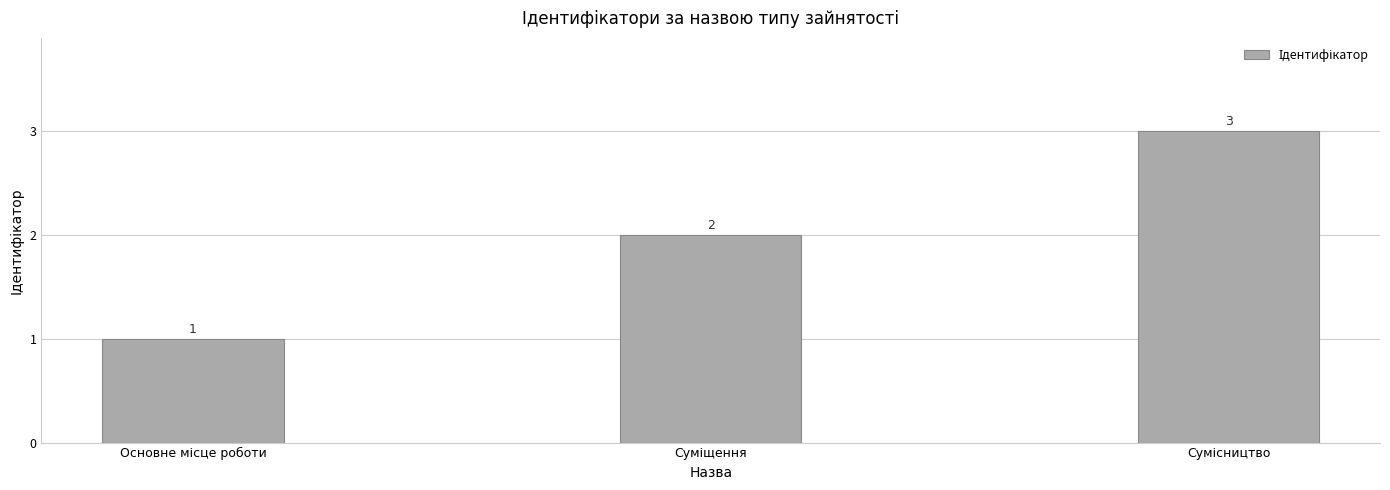

What is the maximum value shown in the chart?

3